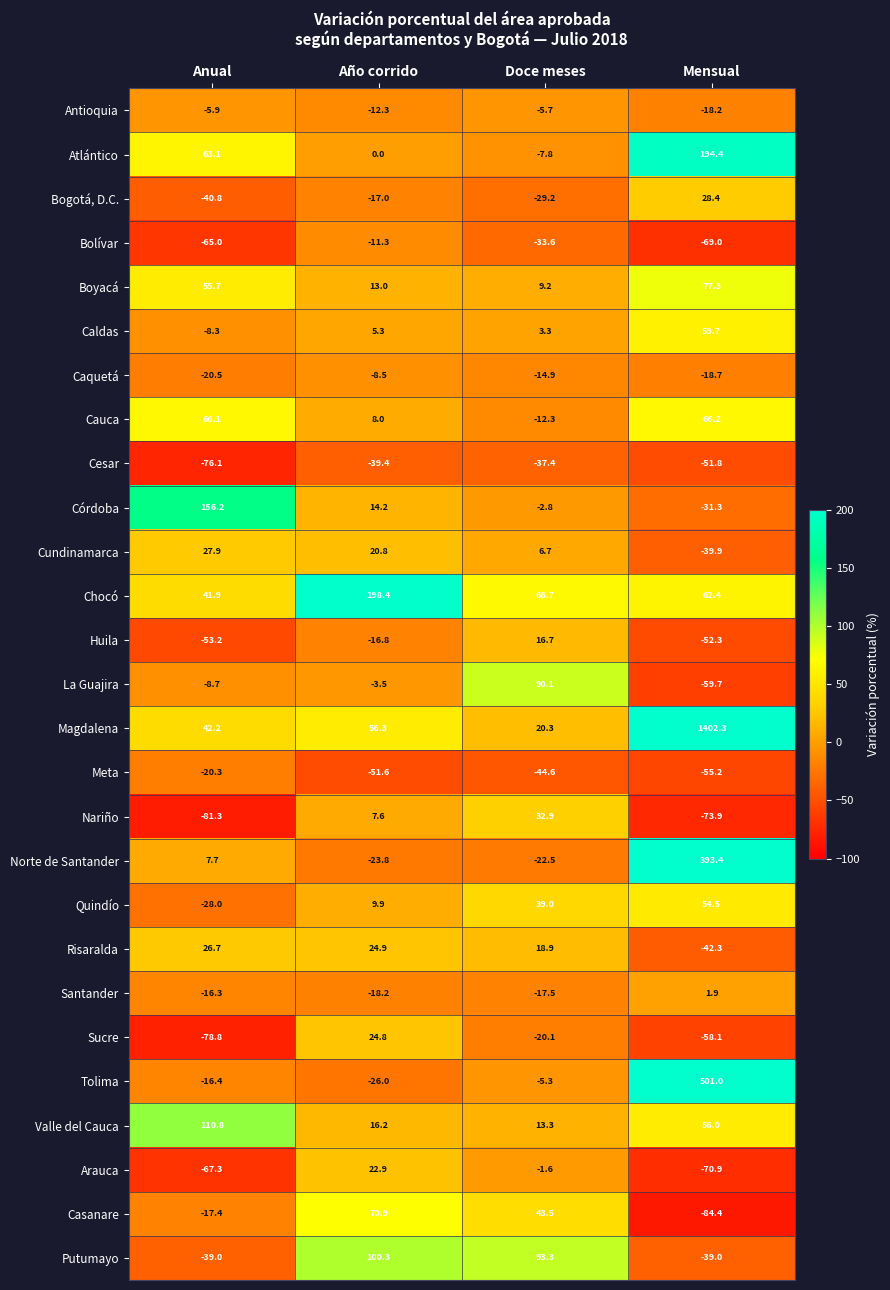

At Doce meses, list the series in order from smallest to largest.

Meta, Cesar, Bolívar, Bogotá, D.C., Norte de Santander, Sucre, Santander, Caquetá, Cauca, Atlántico, Antioquia, Tolima, Córdoba, Arauca, Caldas, Cundinamarca, Boyacá, Valle del Cauca, Huila, Risaralda, Magdalena, Nariño, Quindío, Casanare, Chocó, La Guajira, Putumayo